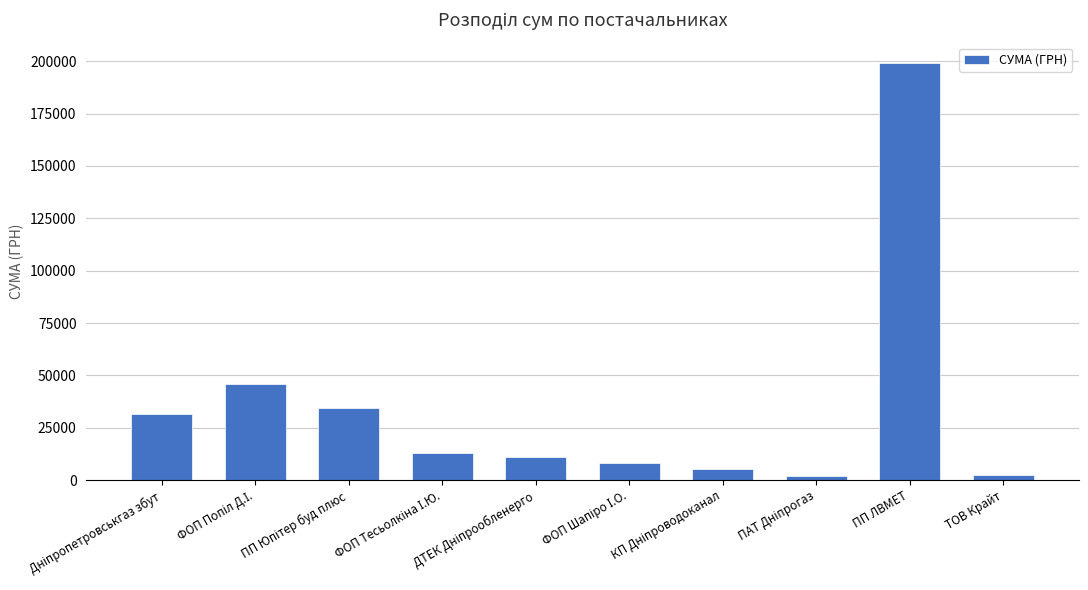

Which has a higher value, ПП ЛВМЕТ or ТОВ Крайт?

ПП ЛВМЕТ